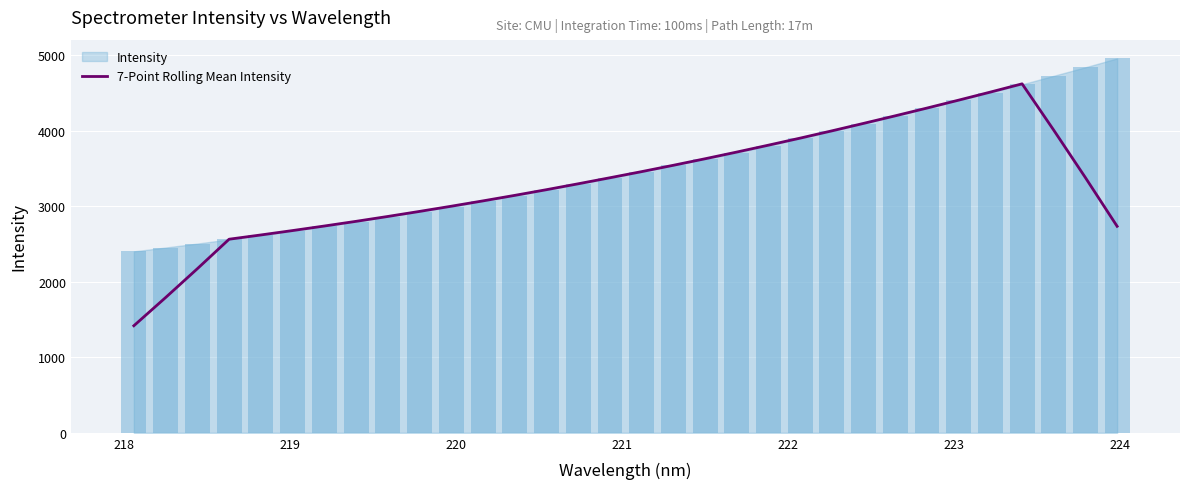

What is the highest value of the 7-Point Rolling Mean Intensity series?

4622.4